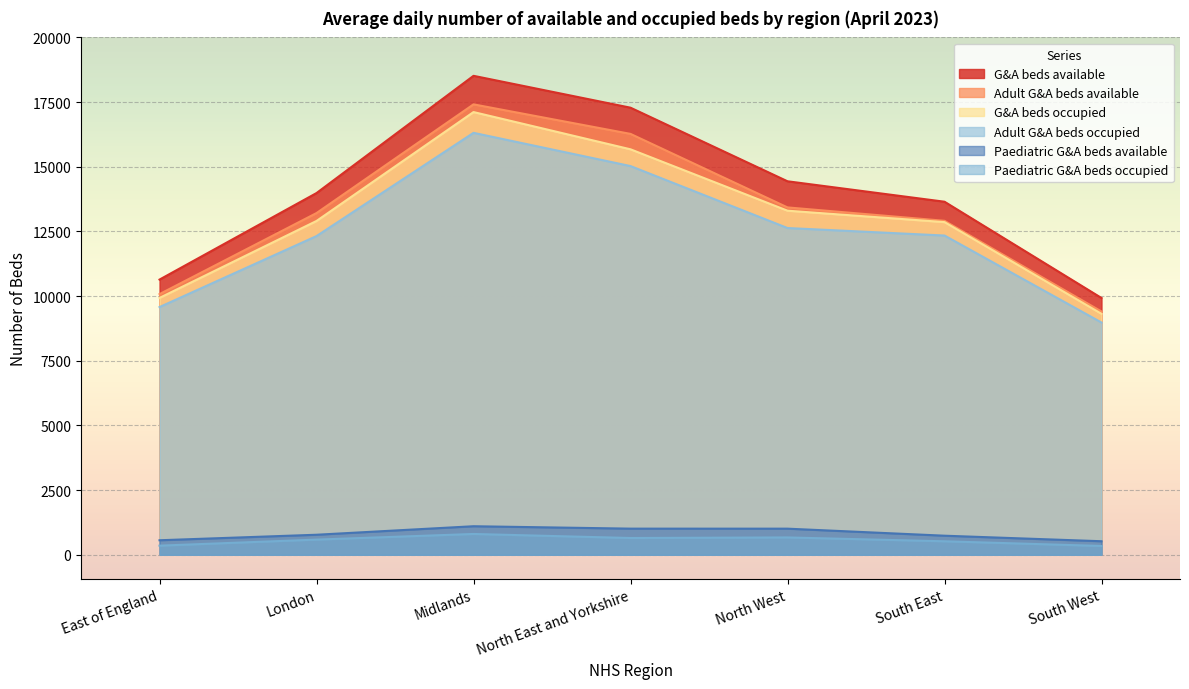

How many lines are shown in the chart?

6